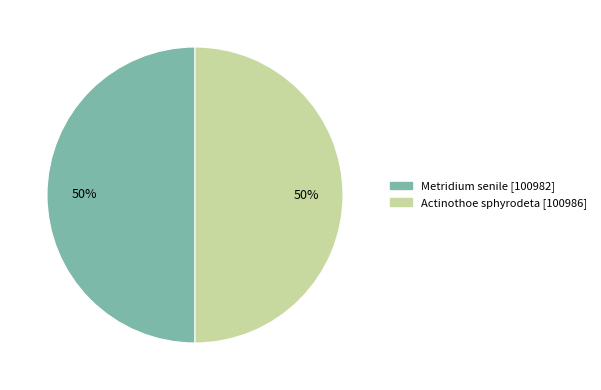

True or false: Metridium senile accounts for 50% of the total.

True